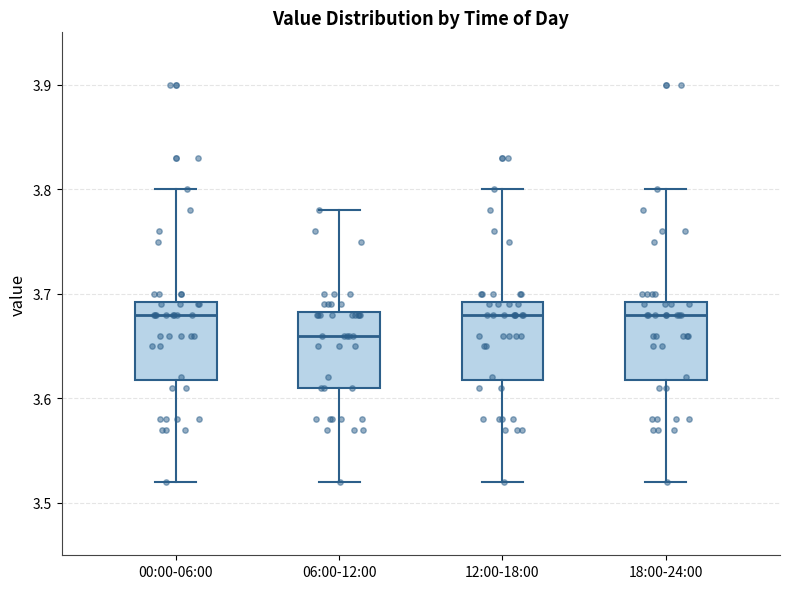

Reading left to right, transcribe this box plot: for each box, give where its median line is, the range the box spans, and where its two whiskers end, as read against the y-axis. The values are not printed on the chart, so give them approximately, as read against the axis.

00:00-06:00: median 3.68, box 3.62 to 3.69, whiskers 3.52 to 3.80
06:00-12:00: median 3.66, box 3.61 to 3.68, whiskers 3.52 to 3.78
12:00-18:00: median 3.68, box 3.62 to 3.69, whiskers 3.52 to 3.80
18:00-24:00: median 3.68, box 3.62 to 3.69, whiskers 3.52 to 3.80